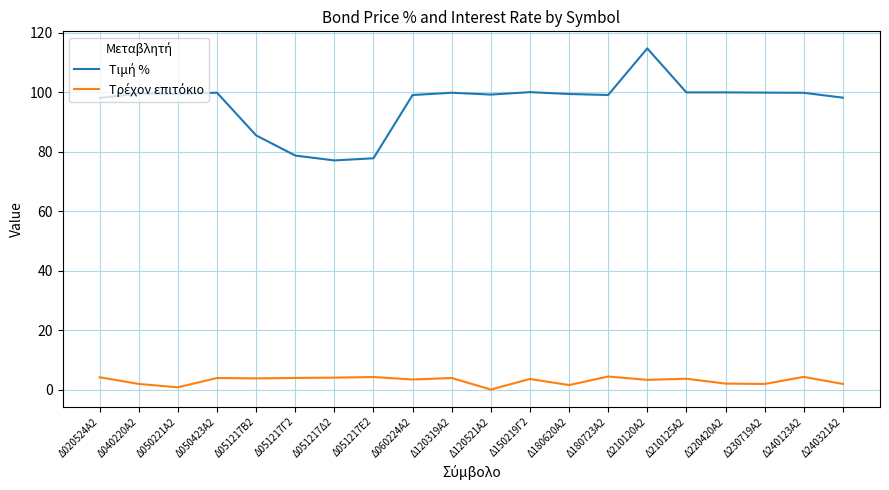

At which category is the sum across all series the highest?

Δ210120Α2